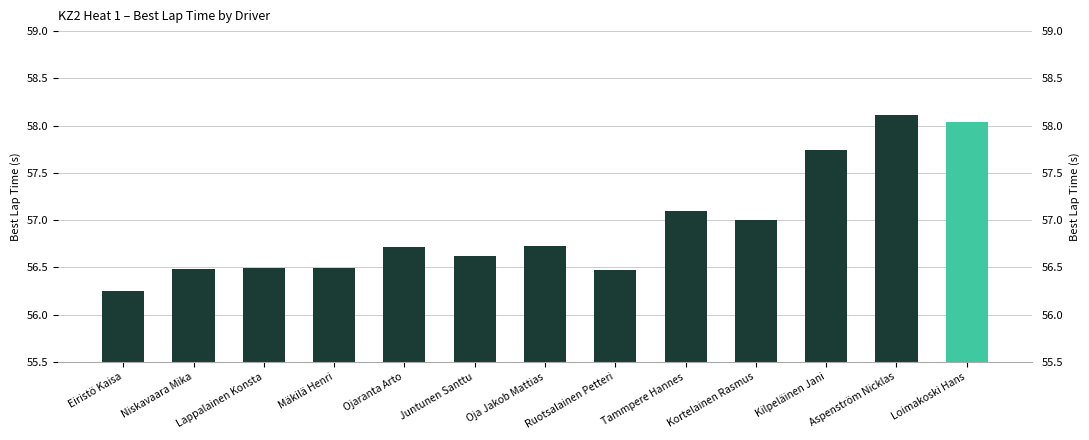

Which category has the lowest value across all series?

Eiristö Kaisa